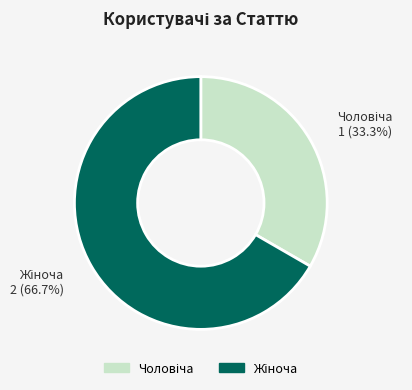

How many segments does this pie chart have?

2